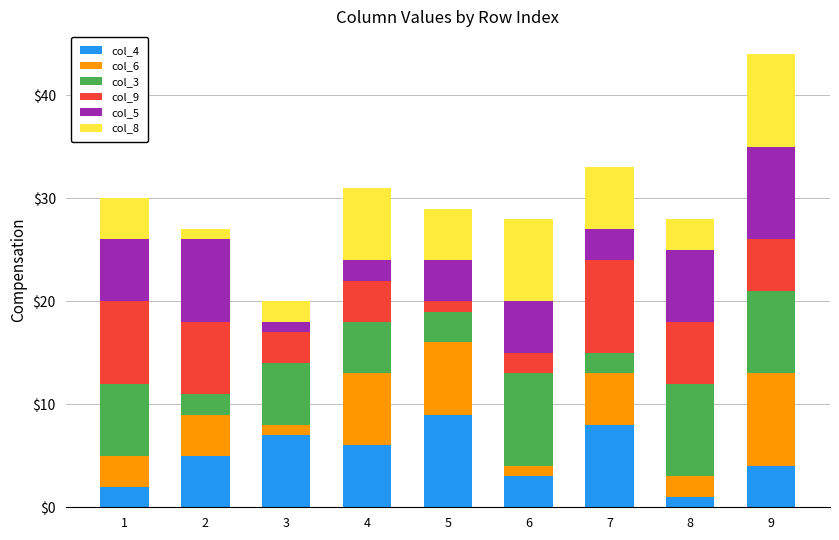

How many values in the col_4 series are below 5?

4